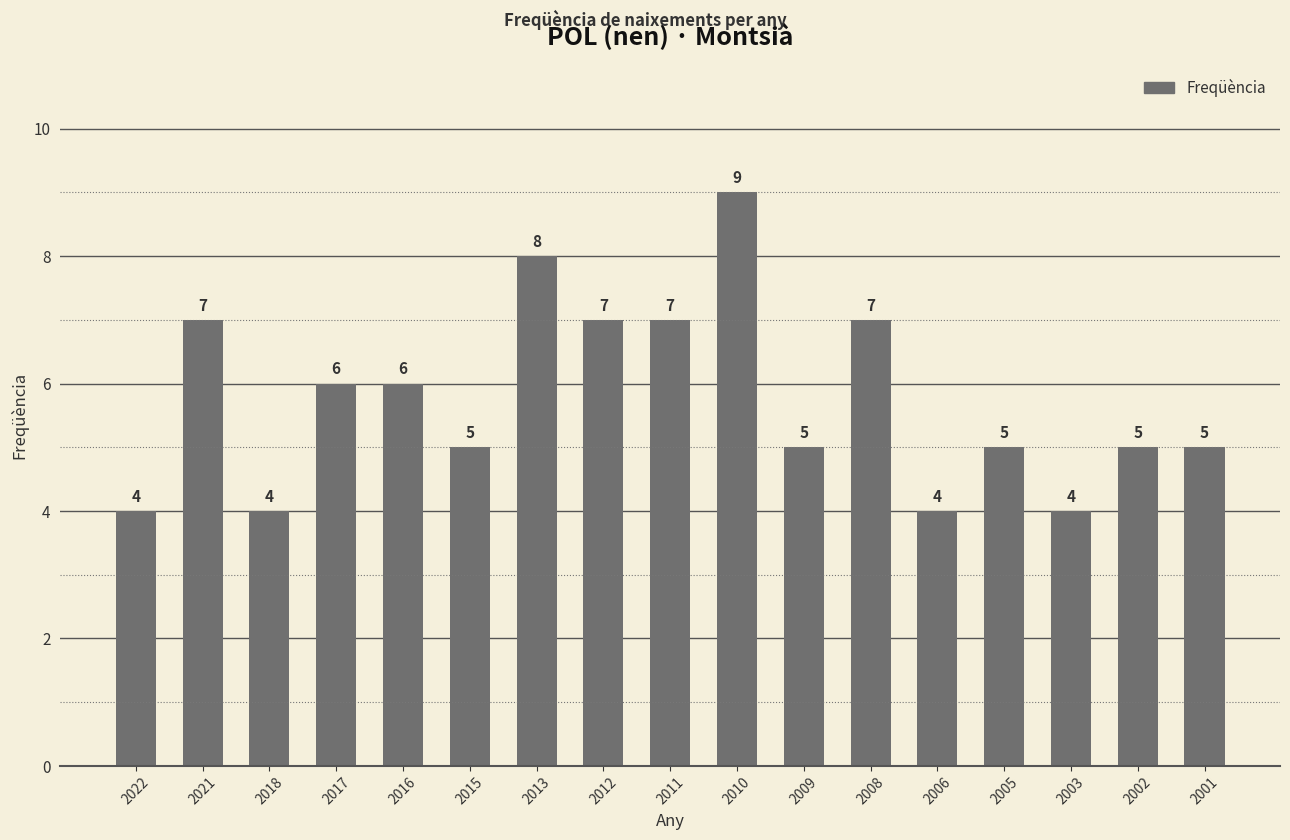

The chart shows a value of 2 at 2003. True or false?

False